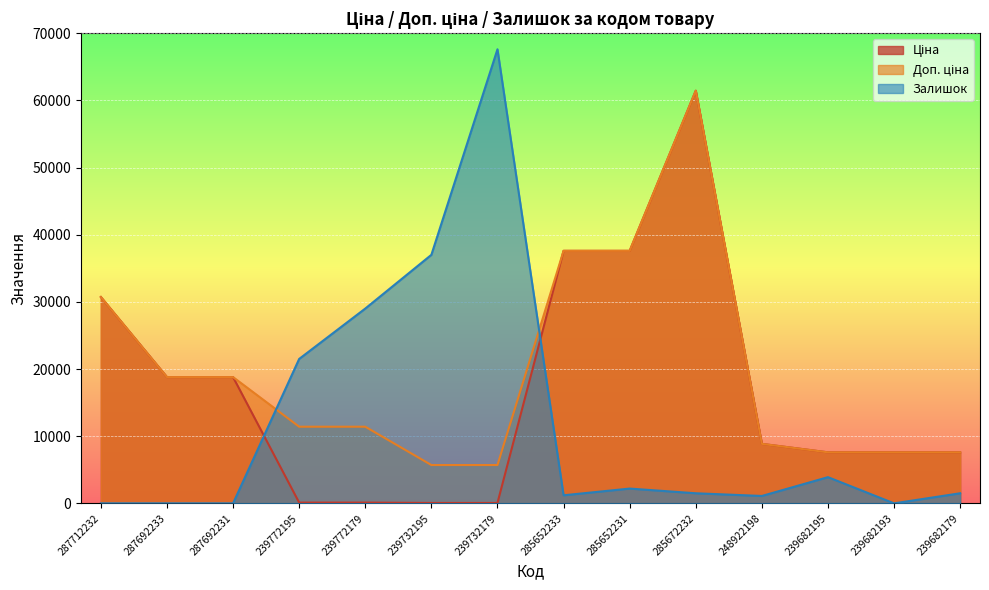

What is the lowest value of the Доп. ціна series?

5705.0